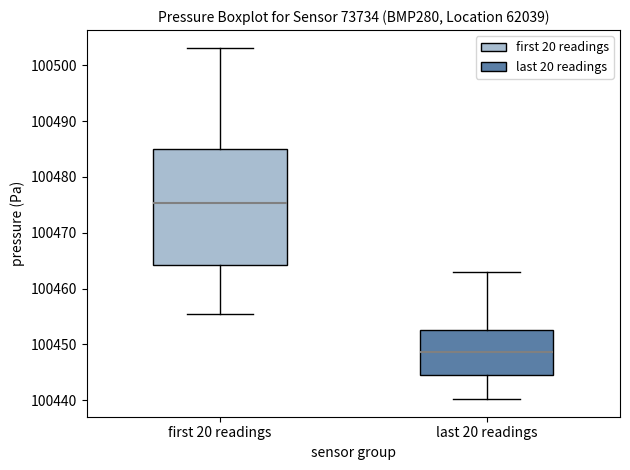

Reading left to right, read every box against the y-axis: the position of its median line, the range the box covers, and the ends of its whiskers. The values are not printed on the chart, so give them approximately, as read against the axis.

first 20 readings: median 100475, box 100464 to 100485, whiskers 100455 to 100503
last 20 readings: median 100449, box 100444 to 100453, whiskers 100440 to 100463